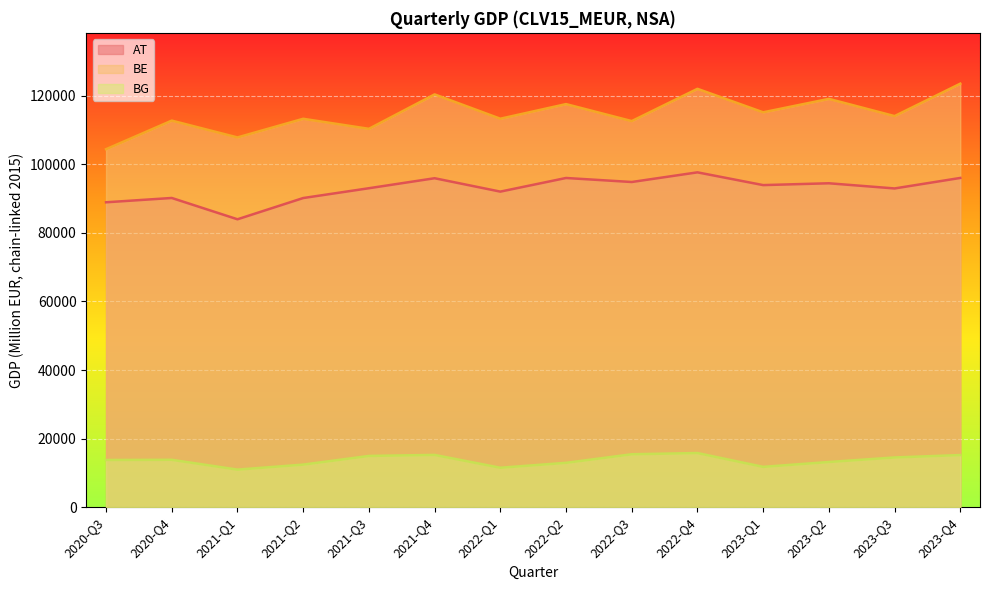

True or false: BE and AT cross at least once.

False